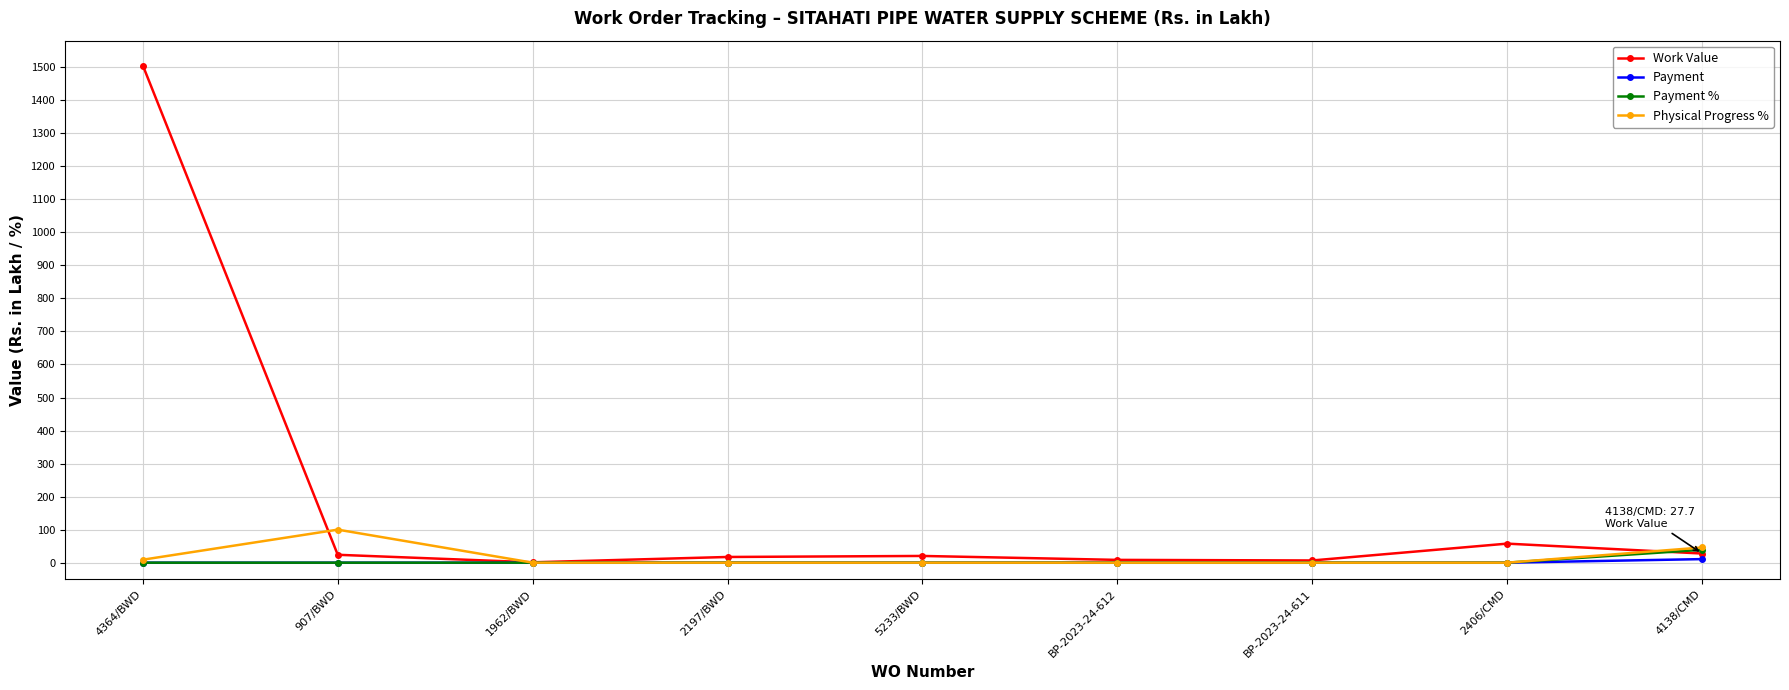

What is the label of the 5th point from the left?

5233/BWD